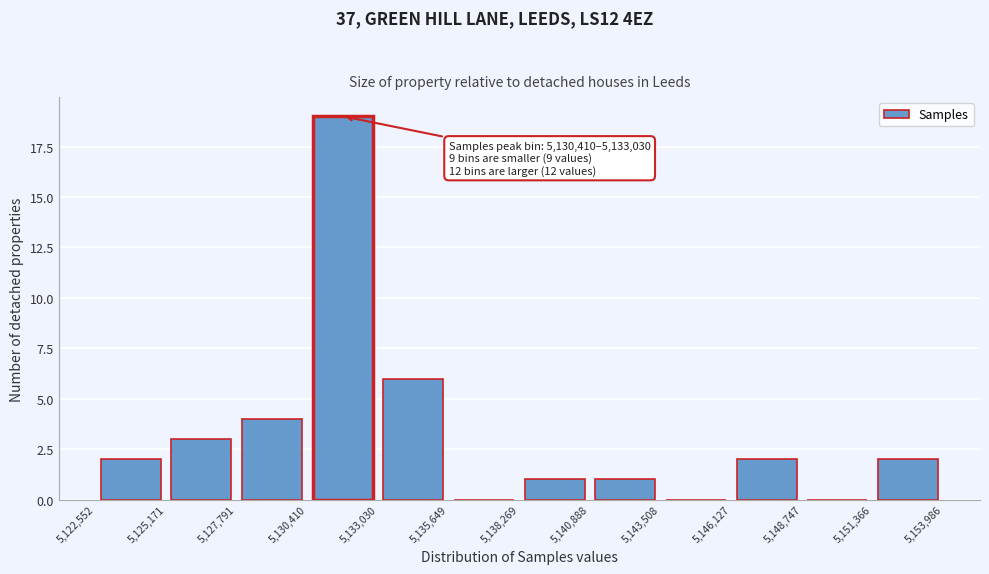

Which range on the x-axis has the tallest bar?

5,130,410 to 5,133,030